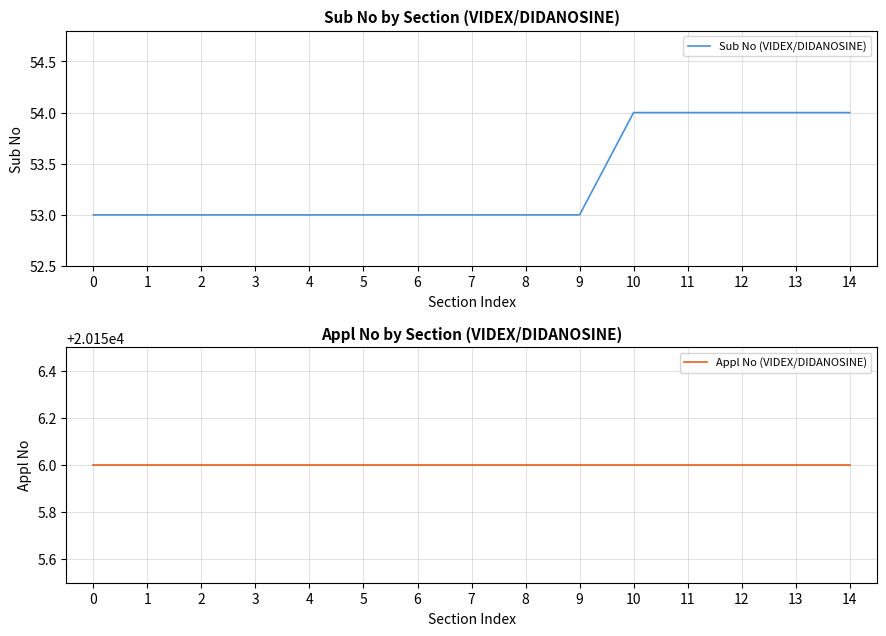

List the series in order of their peak value, lowest first.

Sub No (VIDEX/DIDANOSINE), Appl No (VIDEX/DIDANOSINE)